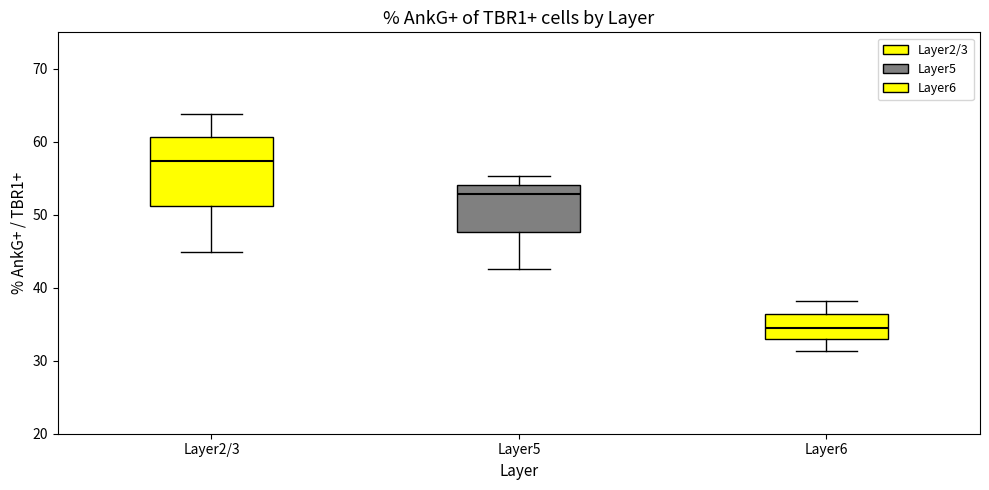

Where is the upper edge of the box for Layer5 on the y-axis? The values are not printed on the chart, so give them approximately, as read against the axis.

54